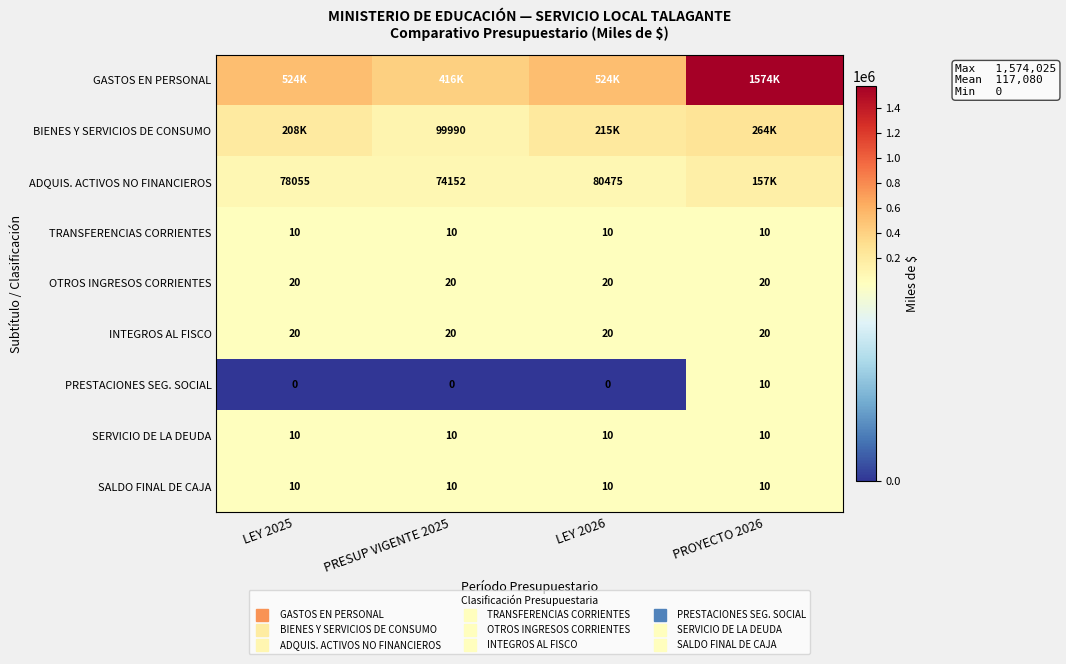

Which label corresponds to the smallest value in the chart?

LEY 2025